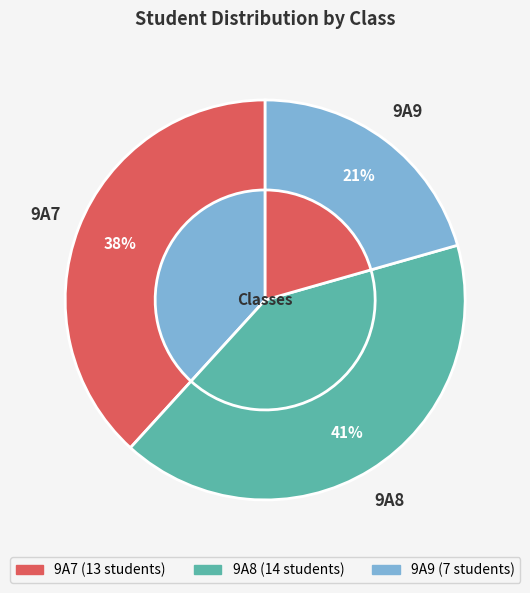

What percentage is the 9A9 slice, to the nearest percent?

21%